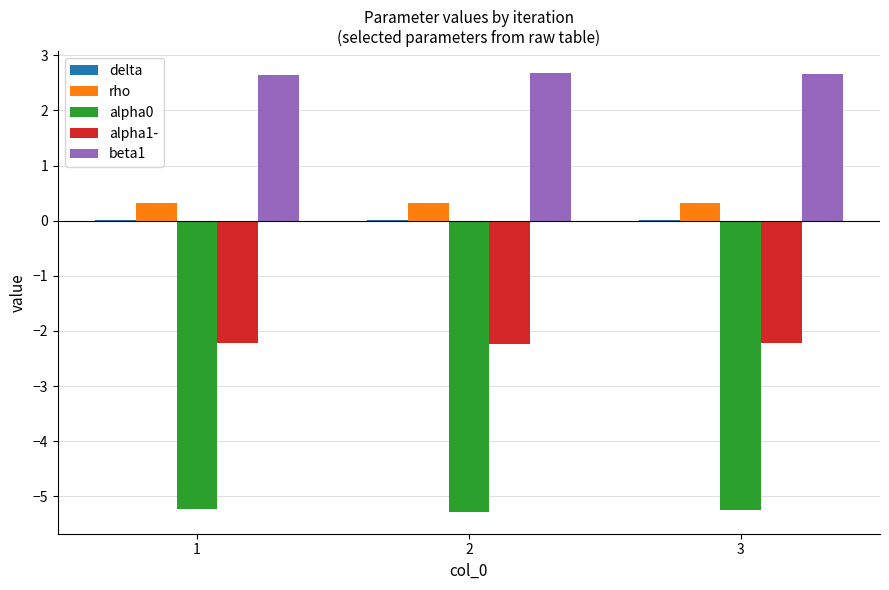

What is the sum of all rho values?

1.0